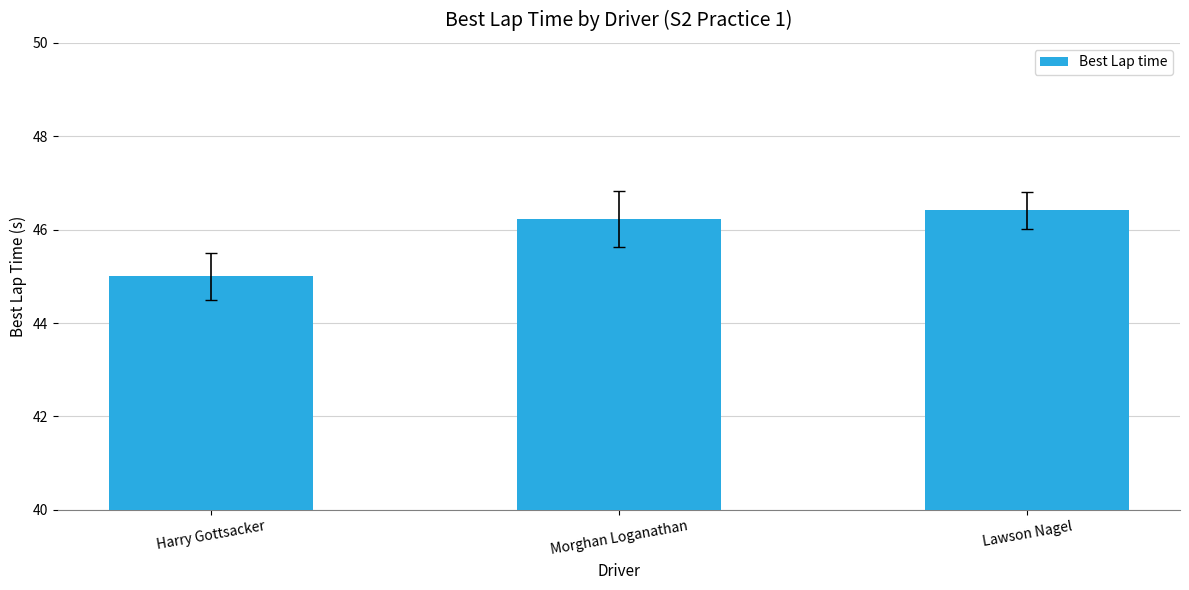

True or false: the data shows 46.4 at Lawson Nagel.

True